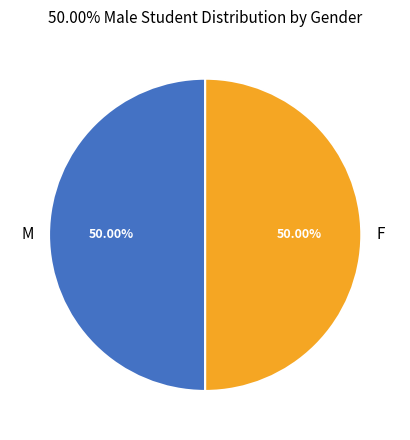

Count the number of slices in the pie.

2